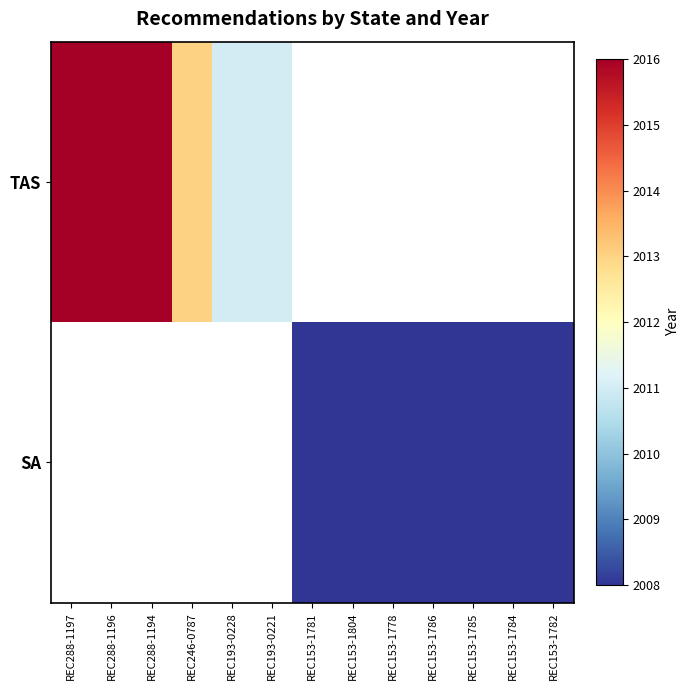

Is the value of SA at REC153-1785 greater than the value of TAS at REC288-1197?

No